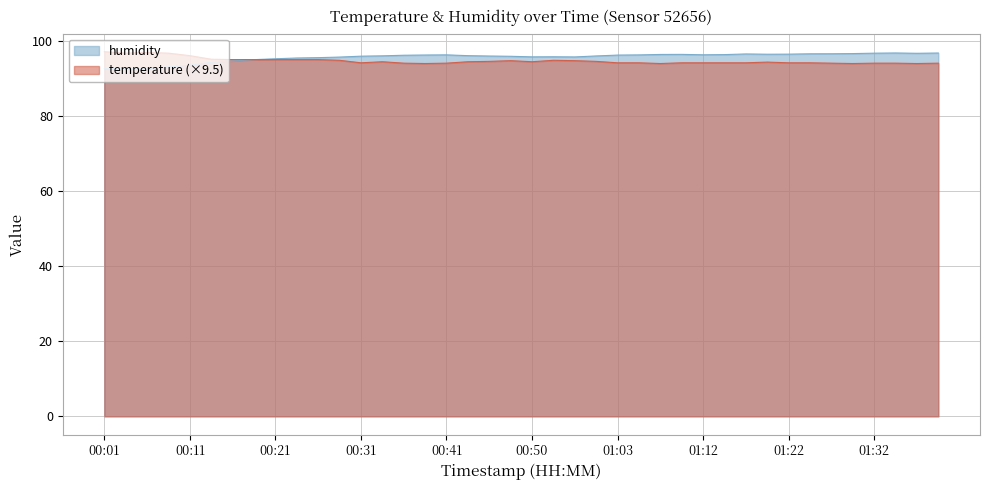

Does the chart have visible grid lines?

Yes